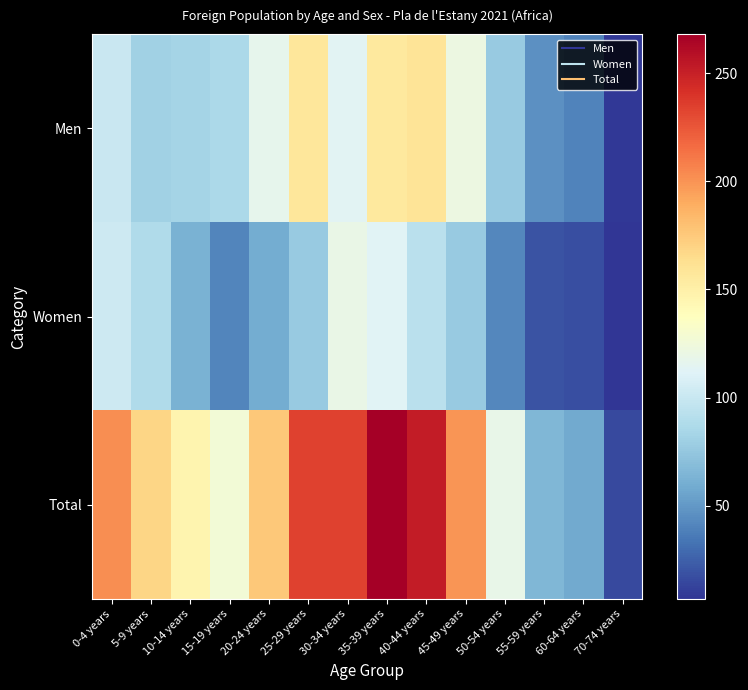

Reading right to left, list all the values displayed in this chart.

Men: 70-74 years=9	60-64 years=40	55-59 years=46	50-54 years=77	45-49 years=122	40-44 years=159	35-39 years=155	30-34 years=114	25-29 years=157	20-24 years=117	15-19 years=86	10-14 years=83	5-9 years=81	0-4 years=100
Women: 70-74 years=7	60-64 years=18	55-59 years=20	50-54 years=42	45-49 years=77	40-44 years=93	35-39 years=113	30-34 years=120	25-29 years=77	20-24 years=59	15-19 years=41	10-14 years=63	5-9 years=88	0-4 years=102
Total: 70-74 years=16	60-64 years=58	55-59 years=66	50-54 years=119	45-49 years=199	40-44 years=252	35-39 years=268	30-34 years=234	25-29 years=234	20-24 years=176	15-19 years=127	10-14 years=146	5-9 years=169	0-4 years=202